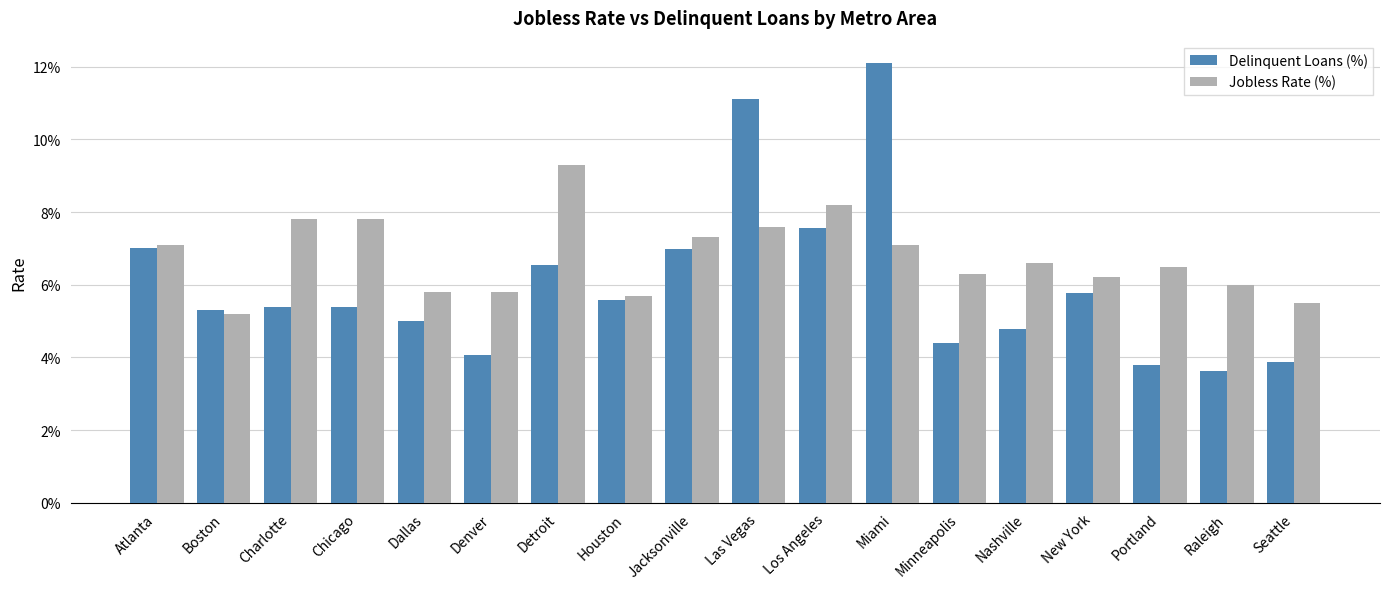

At which category is the sum across all series the highest?

Miami